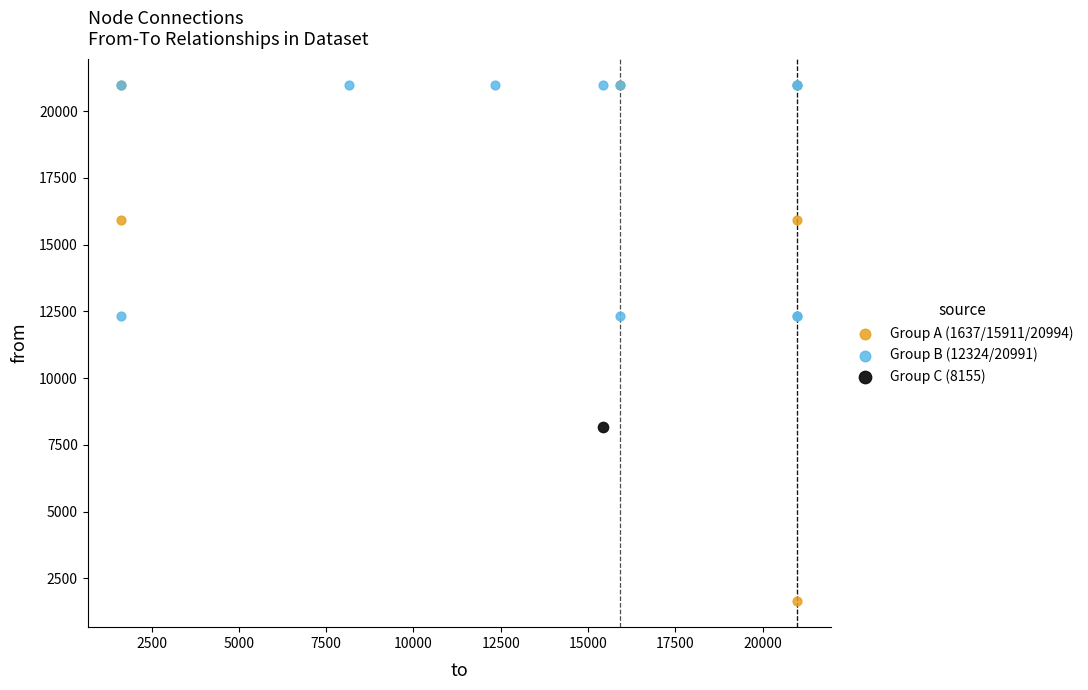

Which series reaches the minimum Y coordinate?

Group A (1637/15911/20994)